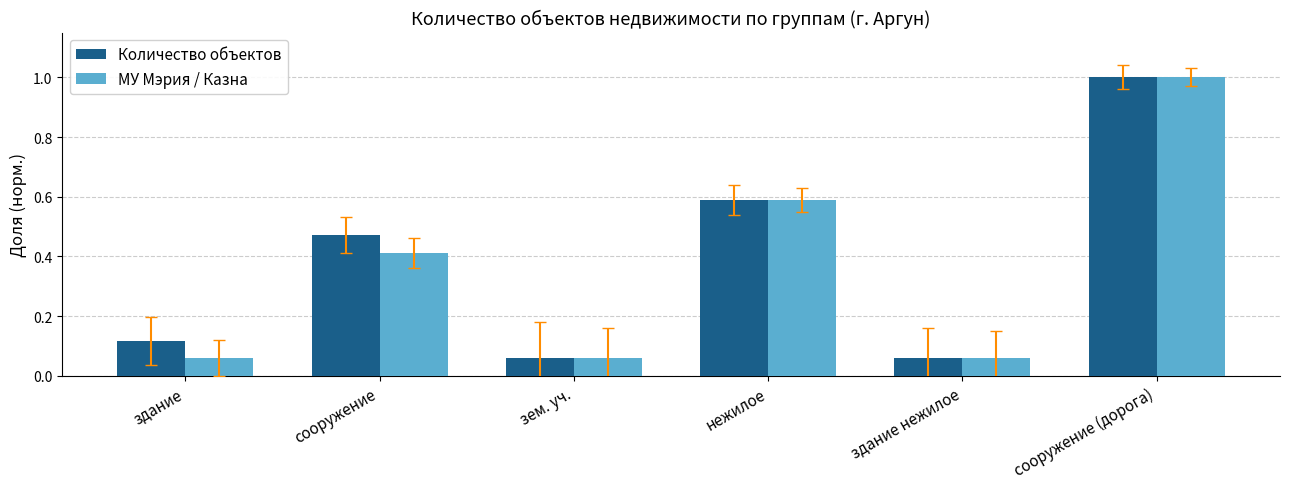

Is it true that МУ Мэрия / Казна equals 0.4 at нежилое?

False